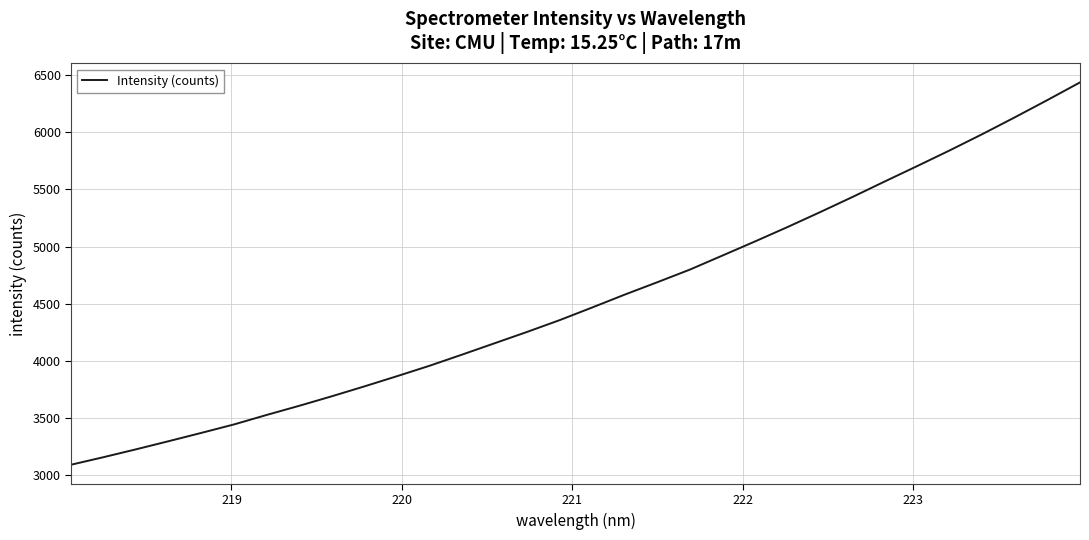

What is the maximum value shown in the chart?

6436.4